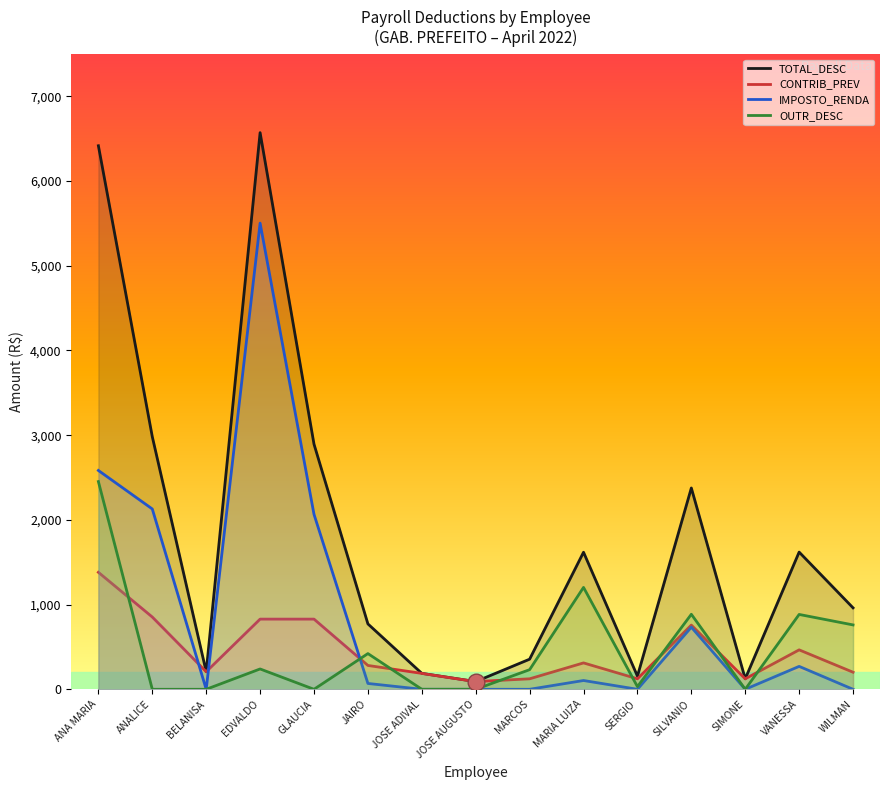

What is the sum of all CONTRIB_PREV values?

6766.0